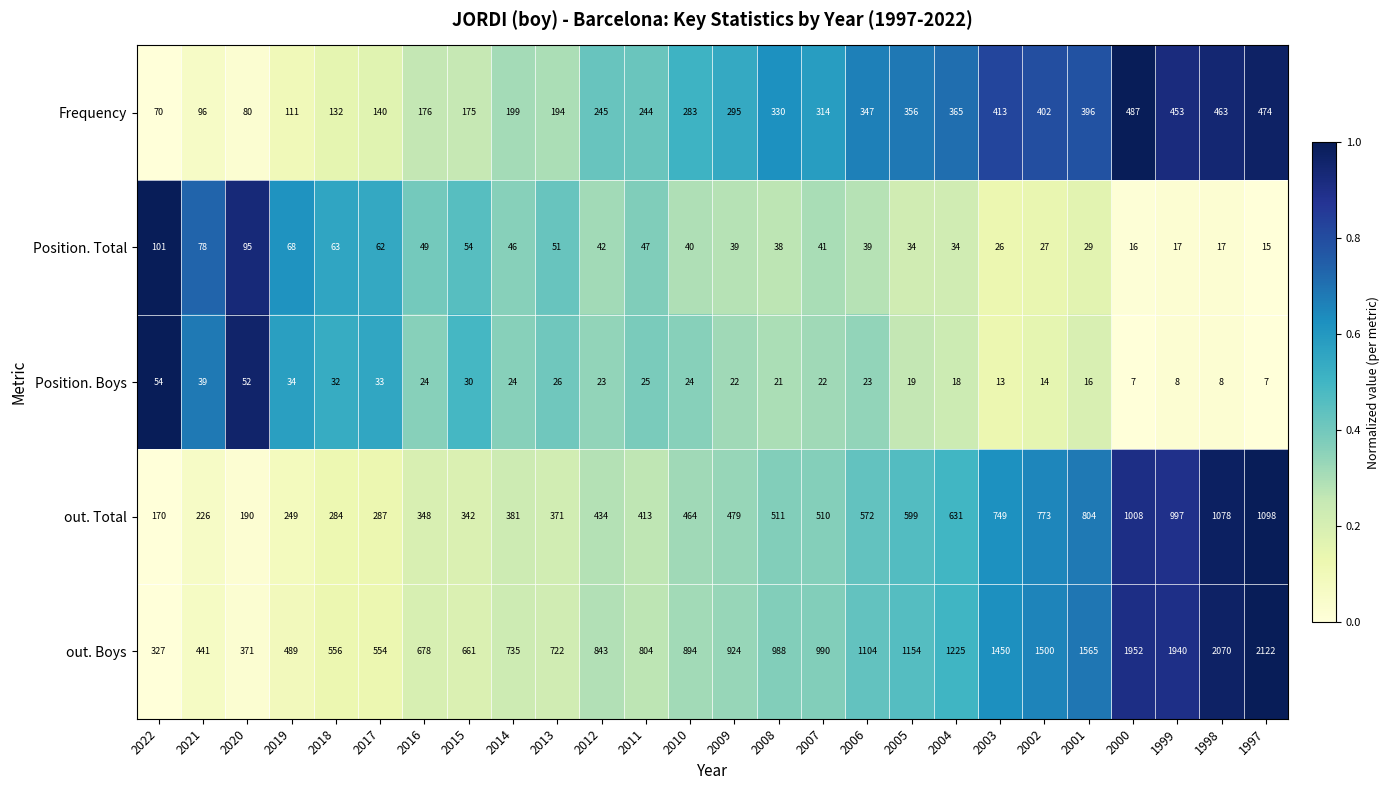

At which label does out. Boys reach its peak?

1997